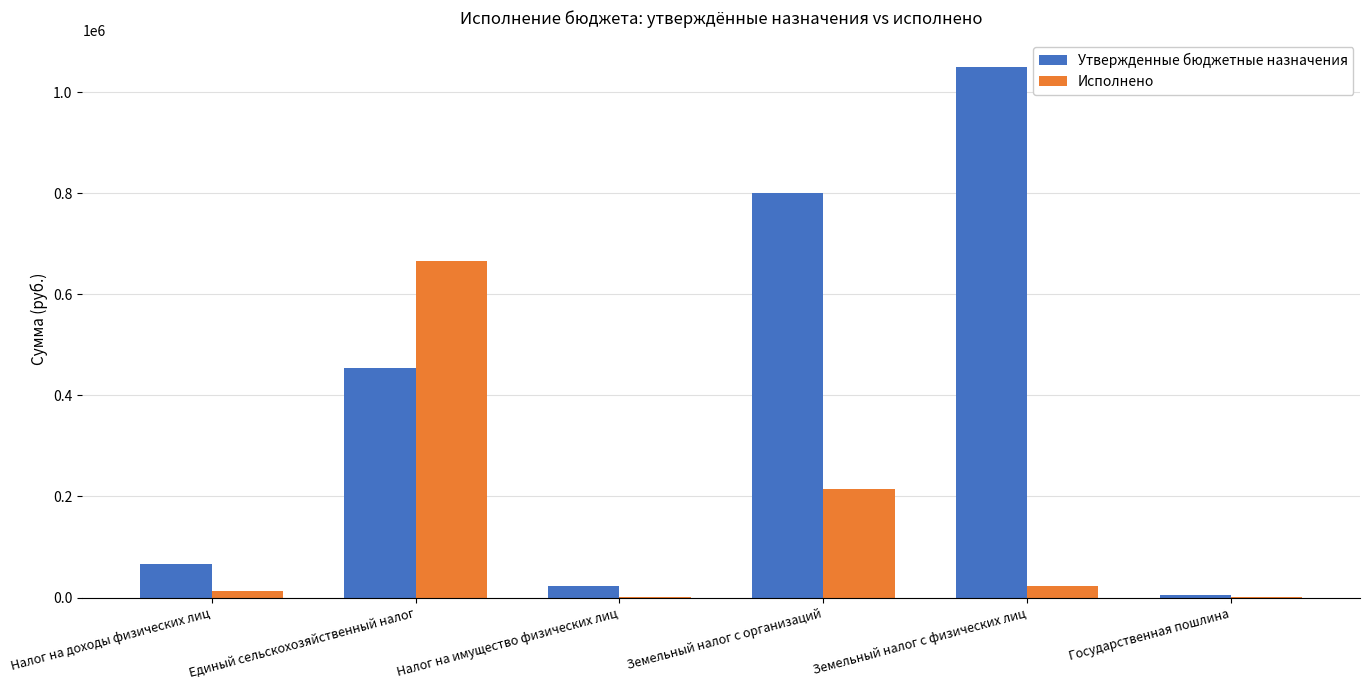

Which label corresponds to the largest value in the chart?

Земельный налог с физических лиц